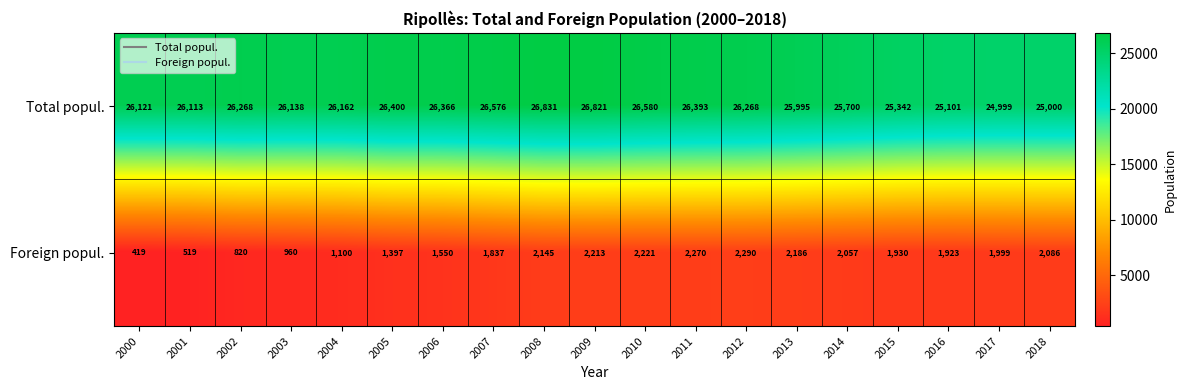

Where does the Foreign popul. series first go above 1930?

2008